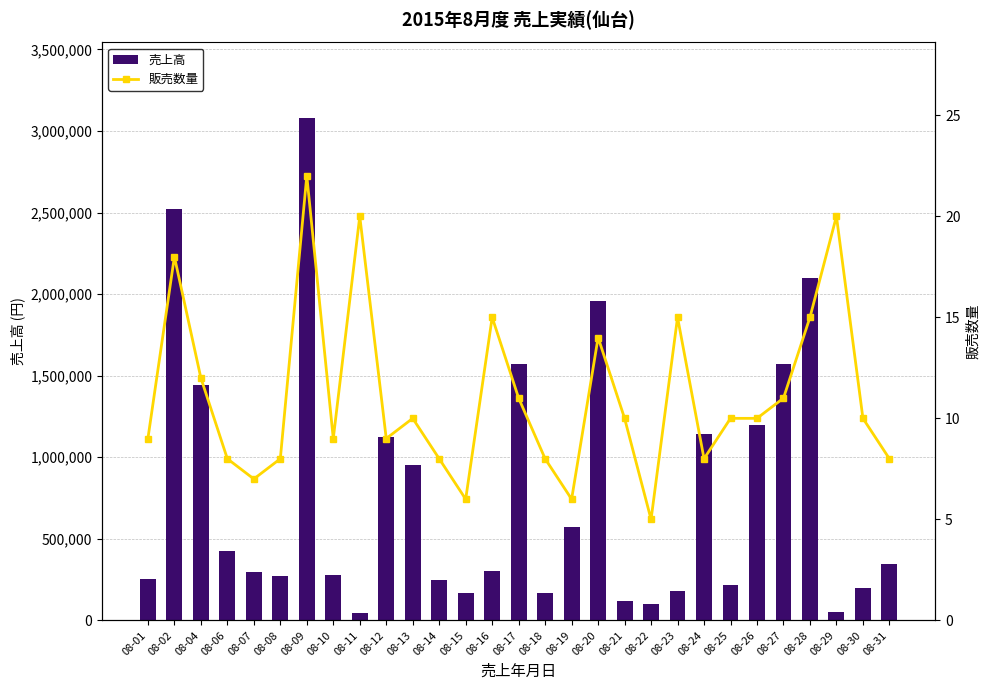

At how many categories does at least one series exceed 678420?

11